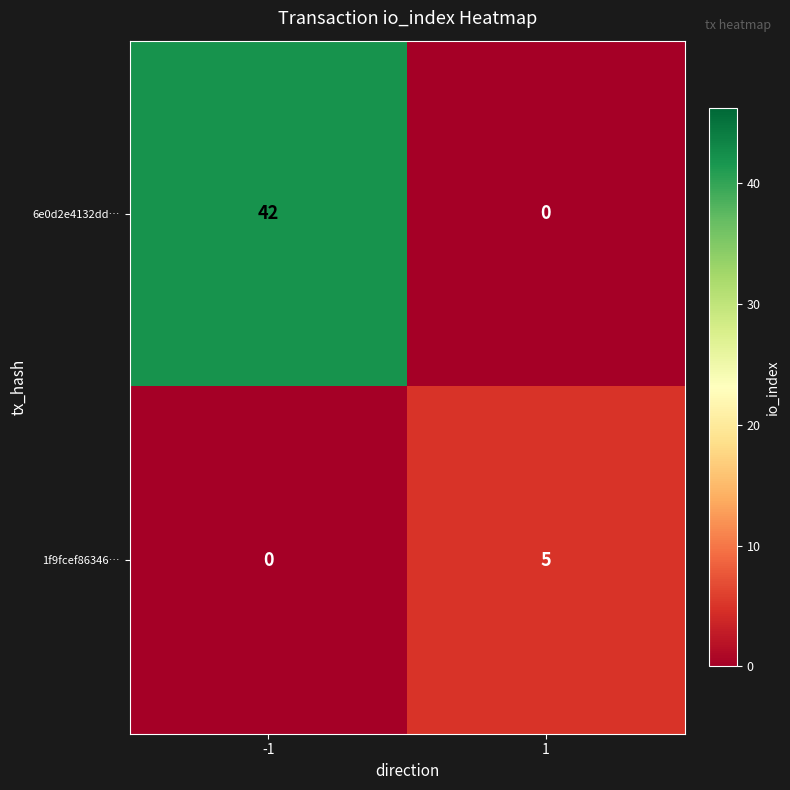

True or false: 6e0d2e4132dd… has a value of 28 at 1.

False